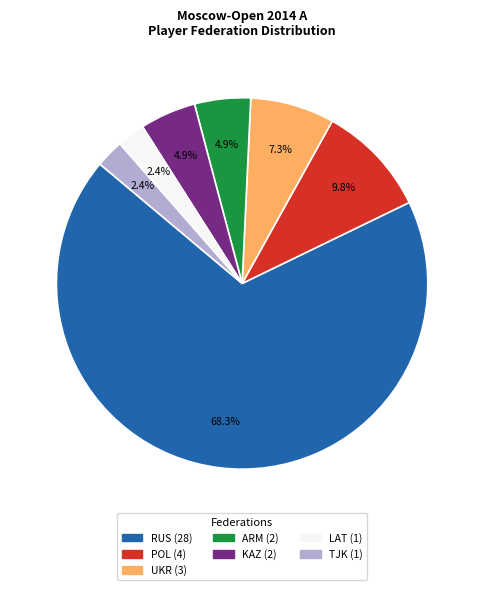

To the nearest percent, what percentage of the pie is RUS?

68%